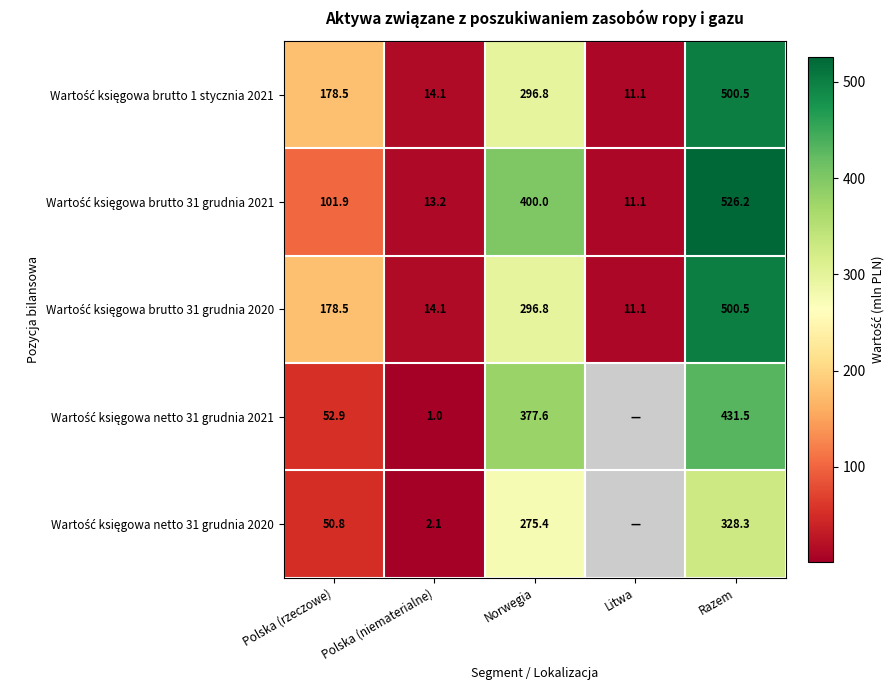

Which has a higher value, Litwa or Polska (rzeczowe)?

Polska (rzeczowe)